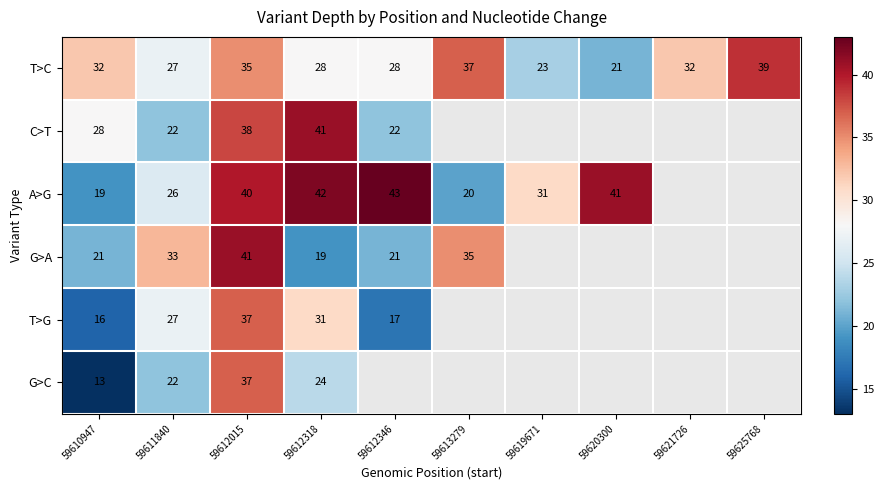

The G>A series shows 35 at 59613279. True or false?

True